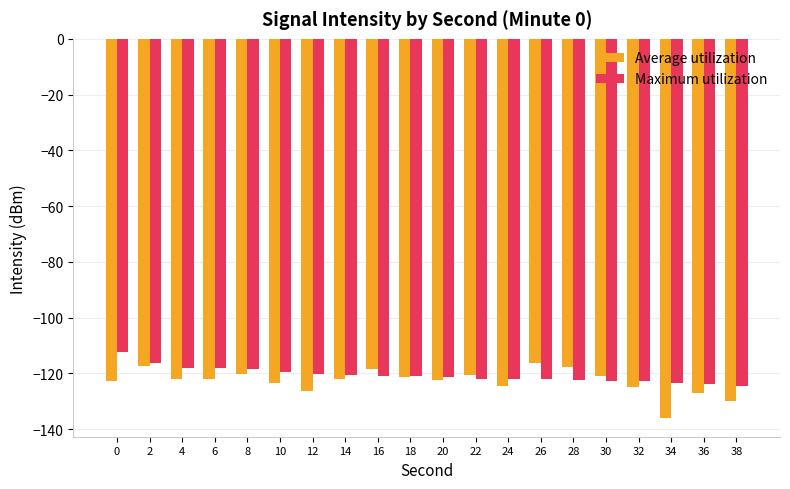

Does the chart contain stacked bars?

No